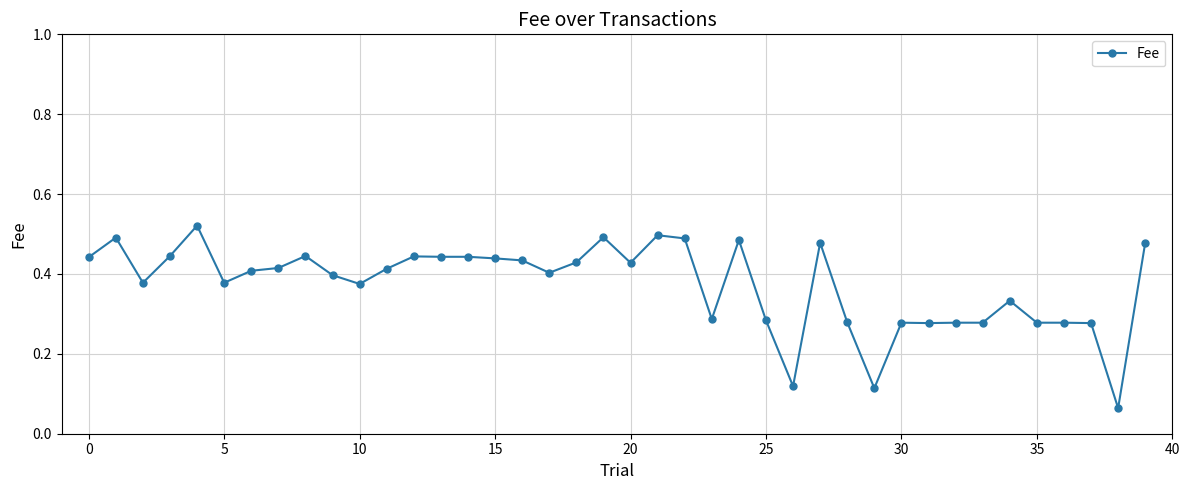

How many values are between 0 and 1?

40